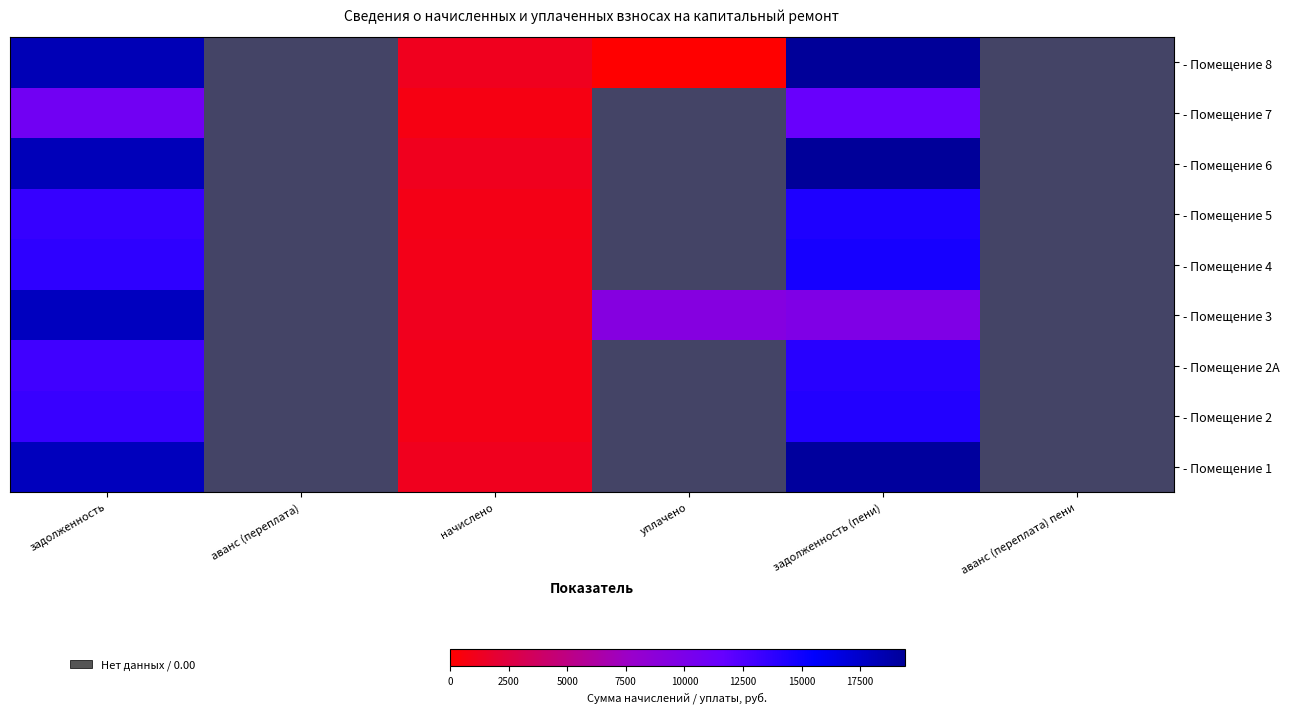

Rank the series by their maximum value, from lowest to highest.

- Помещение 7, - Помещение 2A, - Помещение 2, - Помещение 5, - Помещение 4, - Помещение 3, - Помещение 1, - Помещение 6, - Помещение 8